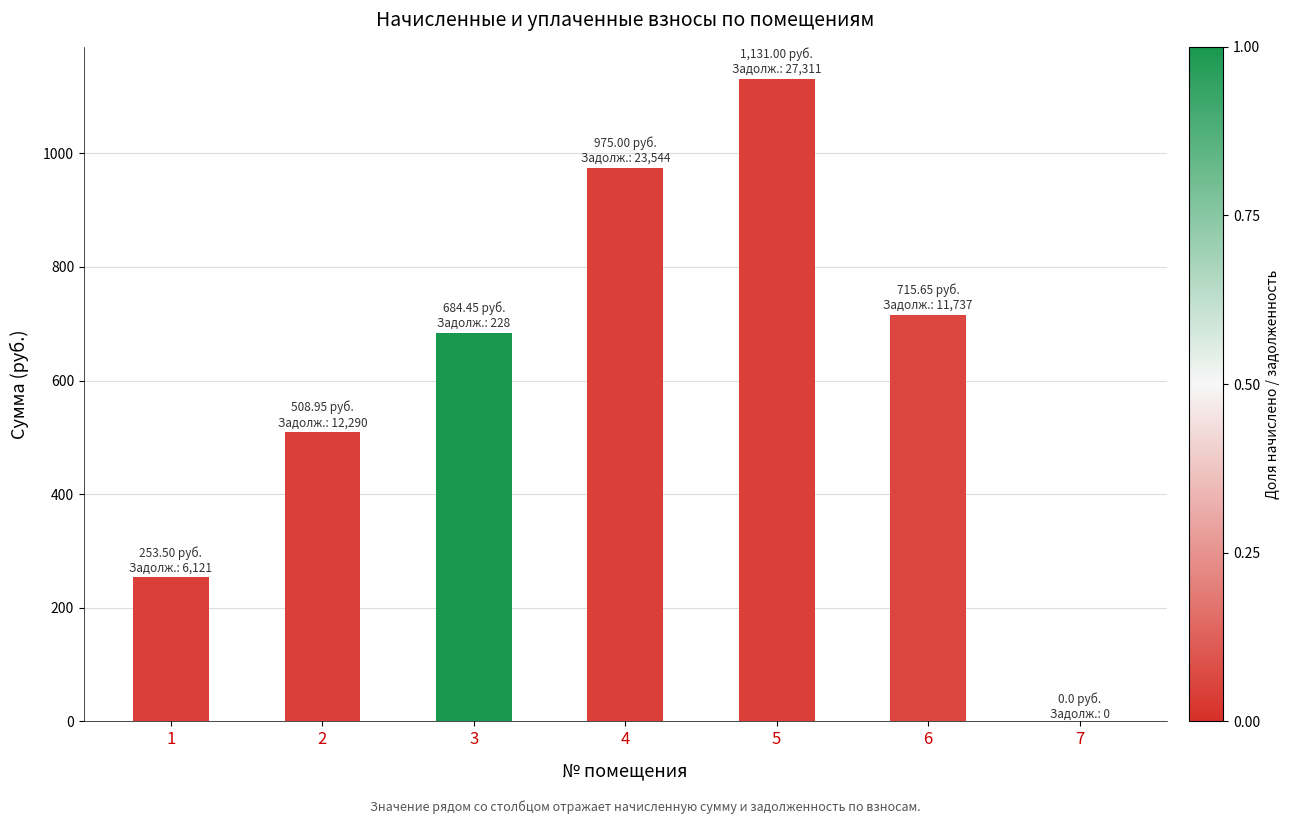

At which category does the chart reach its peak across all series?

5